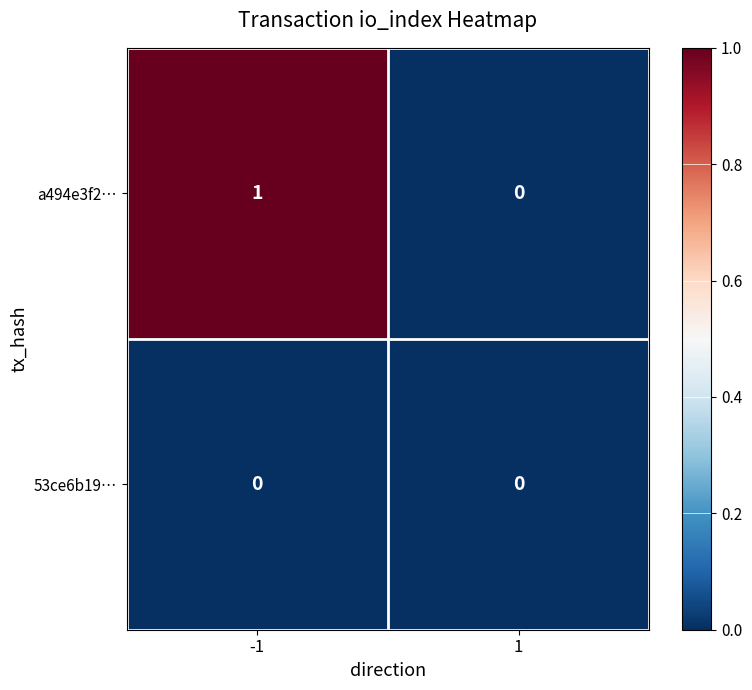

Reading left to right, extract all data points from this chart.

a494e3f2…: 1	0
53ce6b19…: 0	0